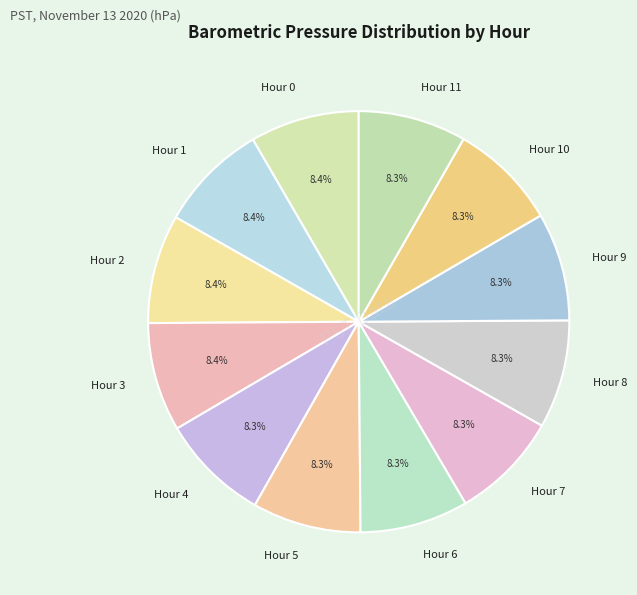

Does any single category account for the majority?

No